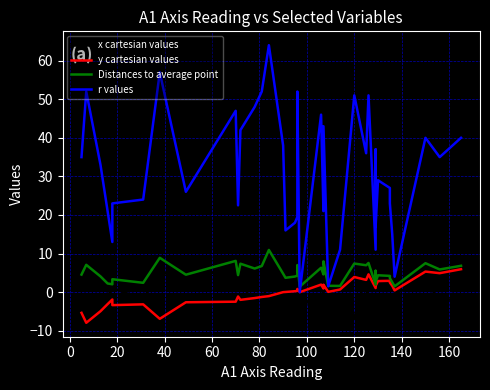

How many values in y cartesian values are above zero?

24